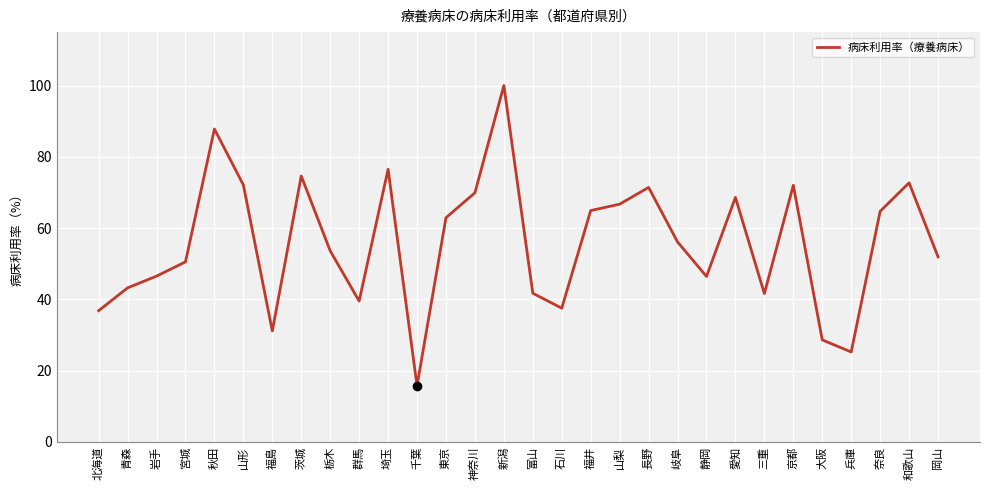

Does the chart display data point markers on the line(s)?

No